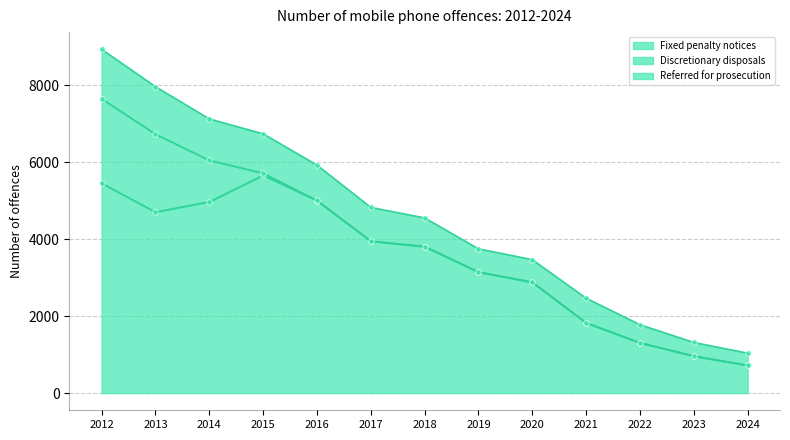

Read the Fixed penalty notices value at 2016, to the nearest 10.

5000